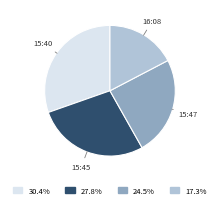

Rank the categories by value from lowest to highest.

16:08, 15:47, 15:45, 15:40